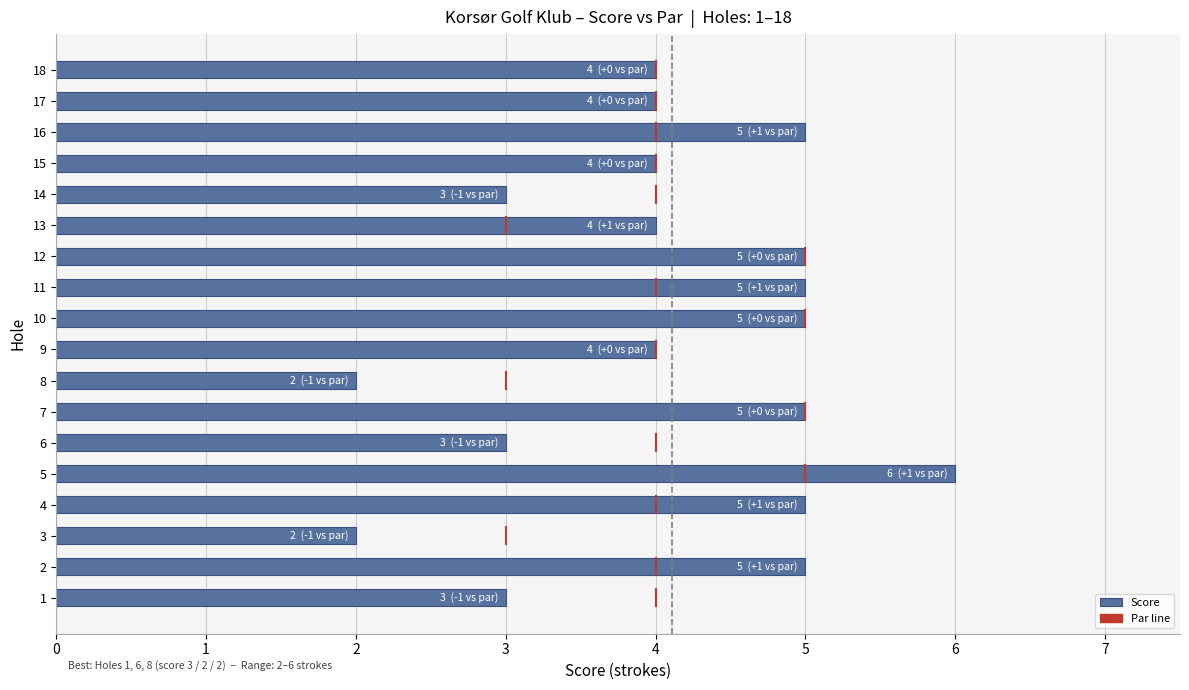

Reading top to bottom, list all the values displayed in this chart.

18=4	17=4	16=5	15=4	14=3	13=4	12=5	11=5	10=5	9=4	8=2	7=5	6=3	5=6	4=5	3=2	2=5	1=3